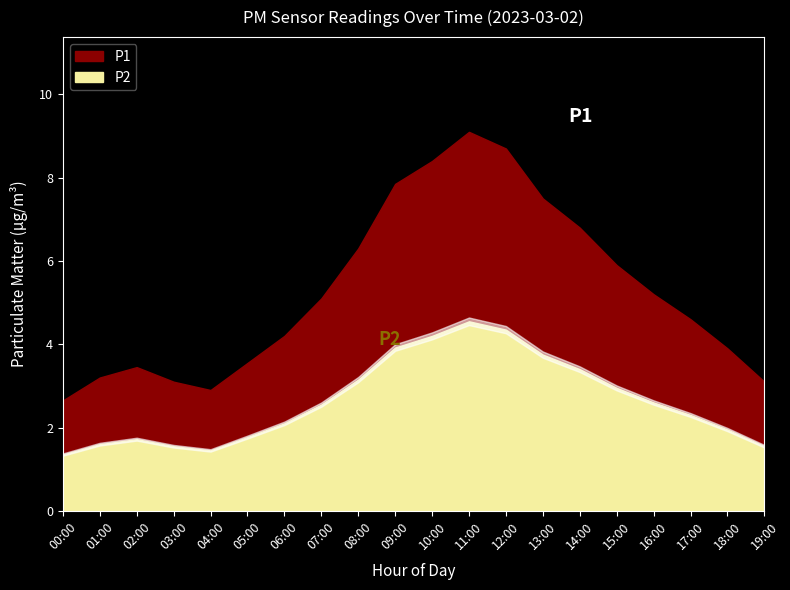

What is the label of the 20th point from the right?

00:00